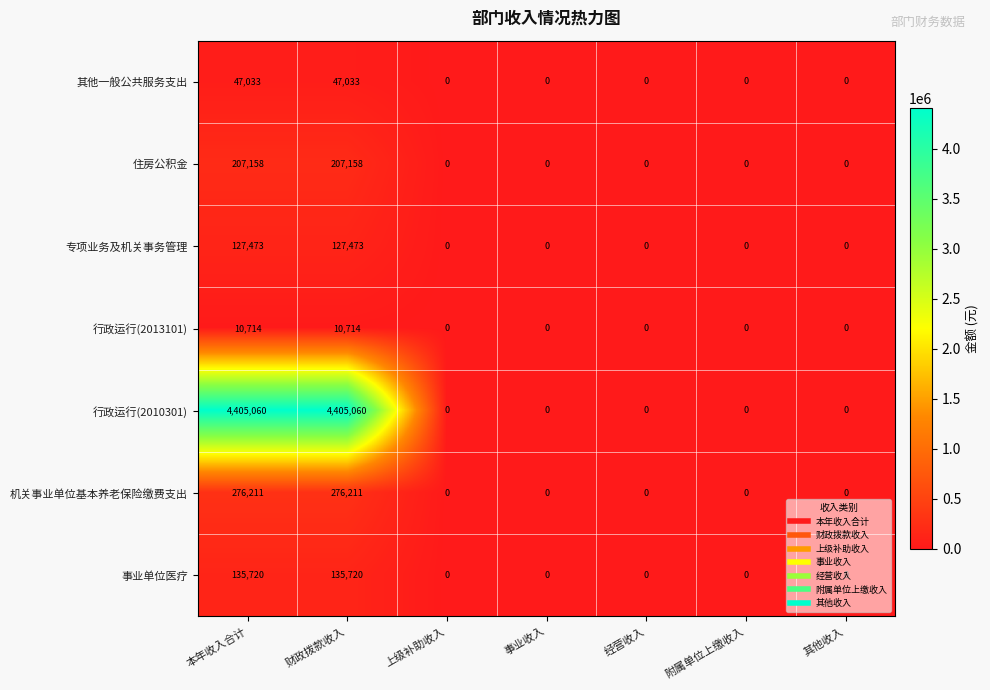

Which series has the widest spread of values?

行政运行(2010301)